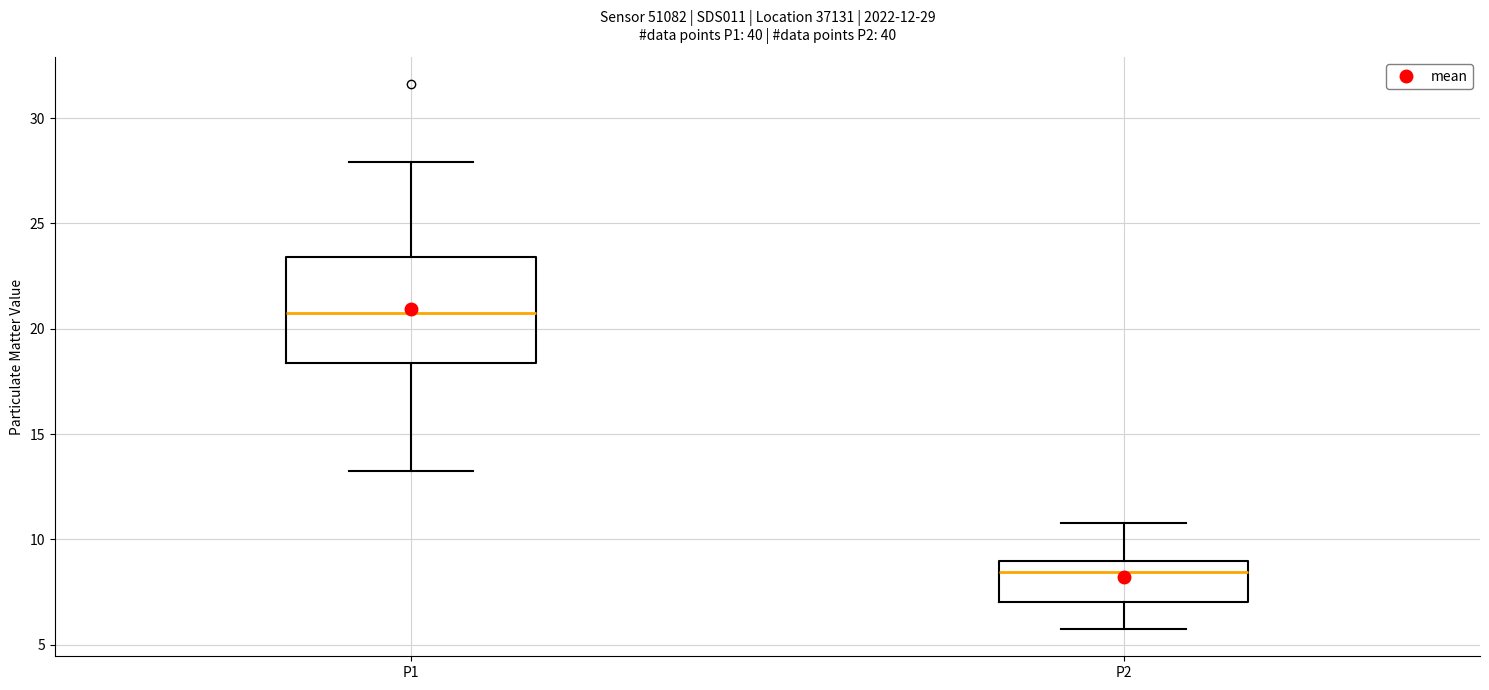

Reading left to right, transcribe this box plot: for each box, give where its median line is, the range the box spans, and where its two whiskers end, as read against the y-axis. The values are not printed on the chart, so give them approximately, as read against the axis.

P1: median 21.0, box 18.5 to 23.5, whiskers 13.0 to 28.0
P2: median 8.5, box 7.0 to 9.0, whiskers 6.0 to 11.0